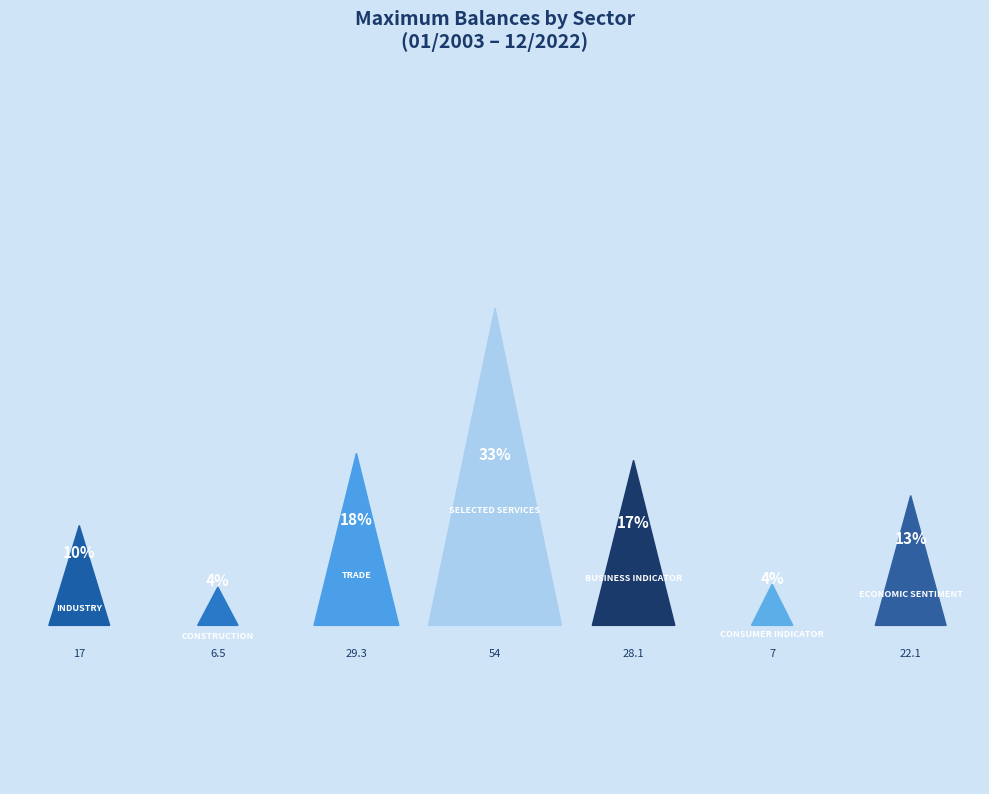

To the nearest percent, what is the average slice percentage?

14%